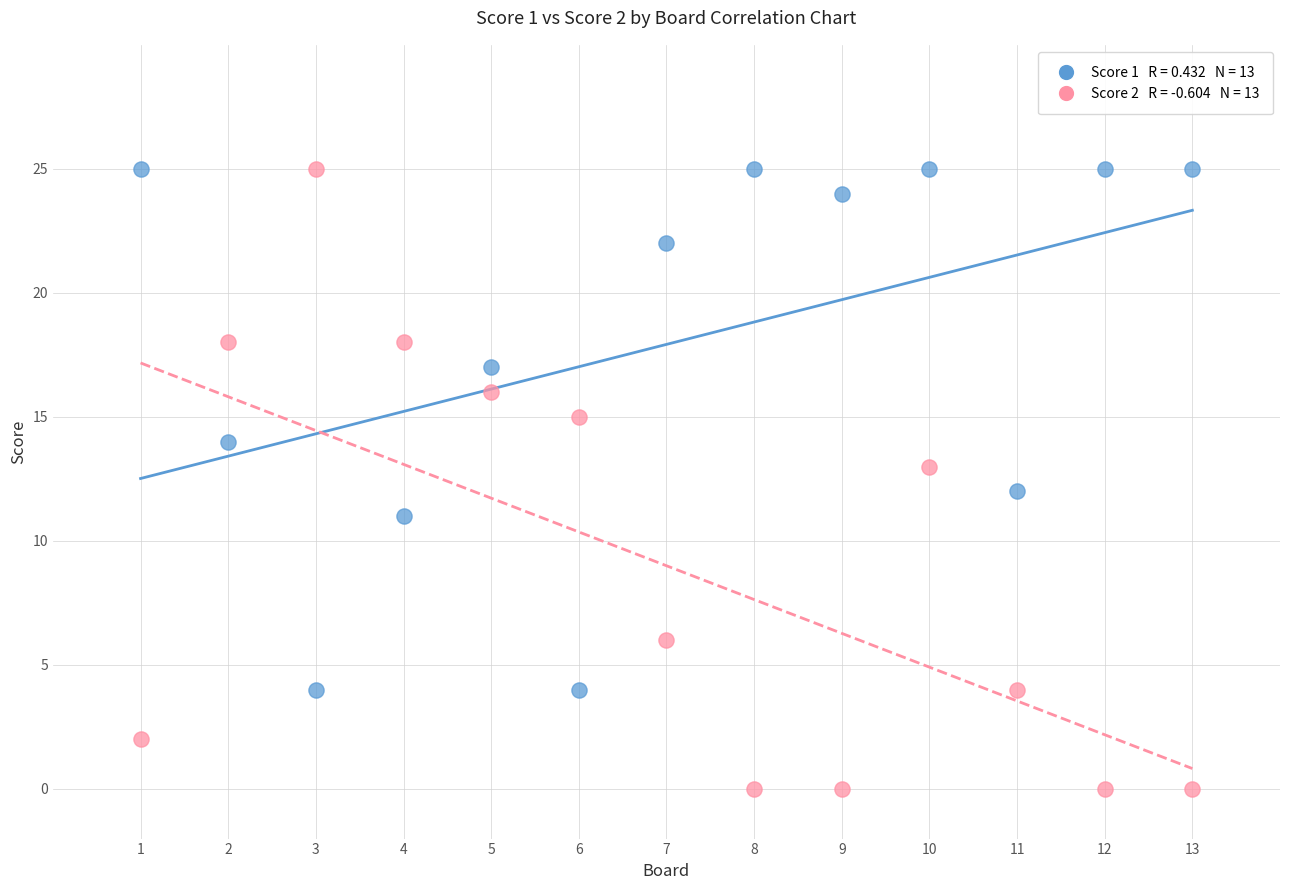

Across all data points, what is the range of X values (max minus min)?

12